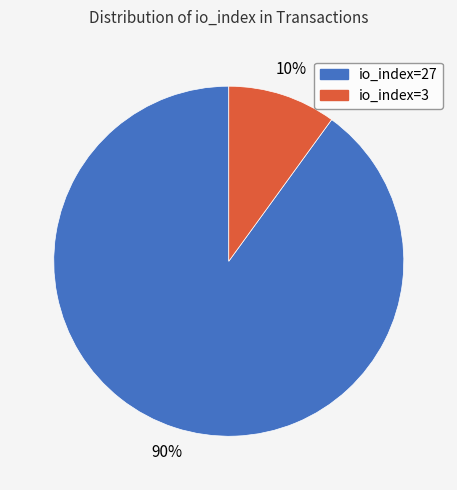

Is the sum of io_index=27 and io_index=3 greater than half?

Yes